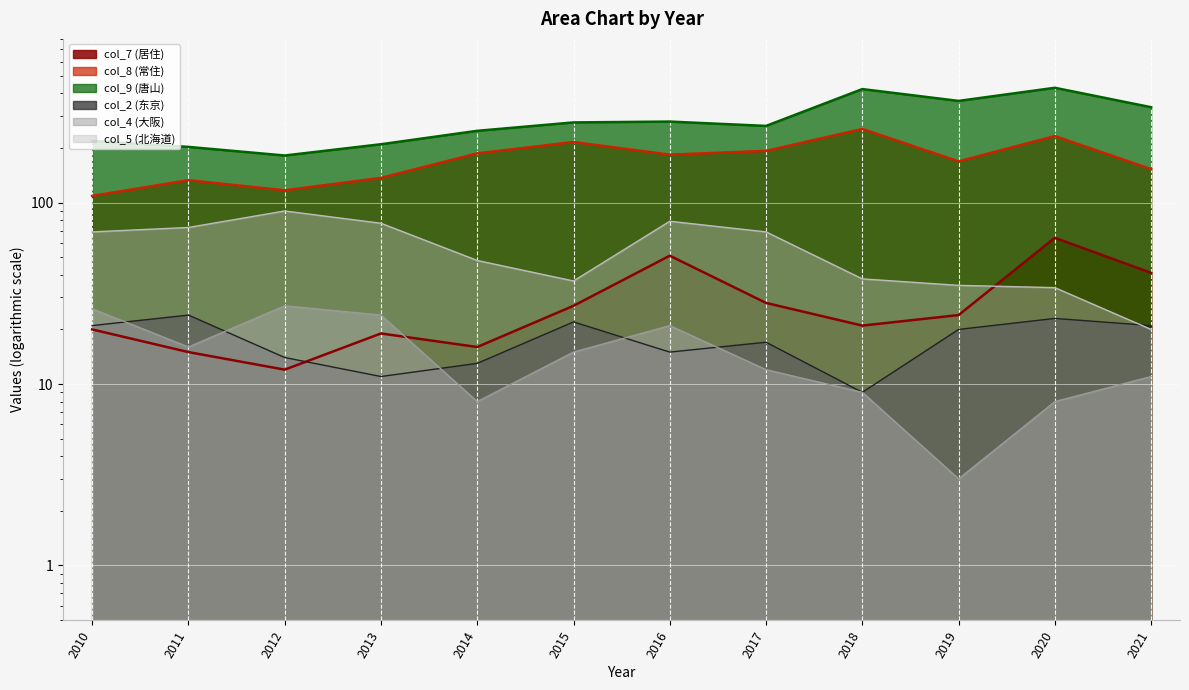

What is the difference between the maximum and second lowest values in the col_7 (\u5c45\u4f4f) series?

49